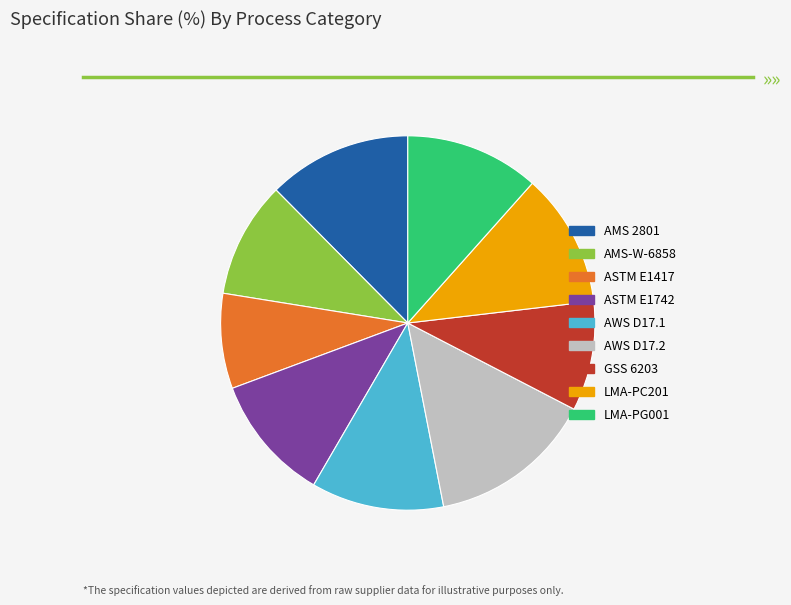

Is there a majority slice in this chart?

No